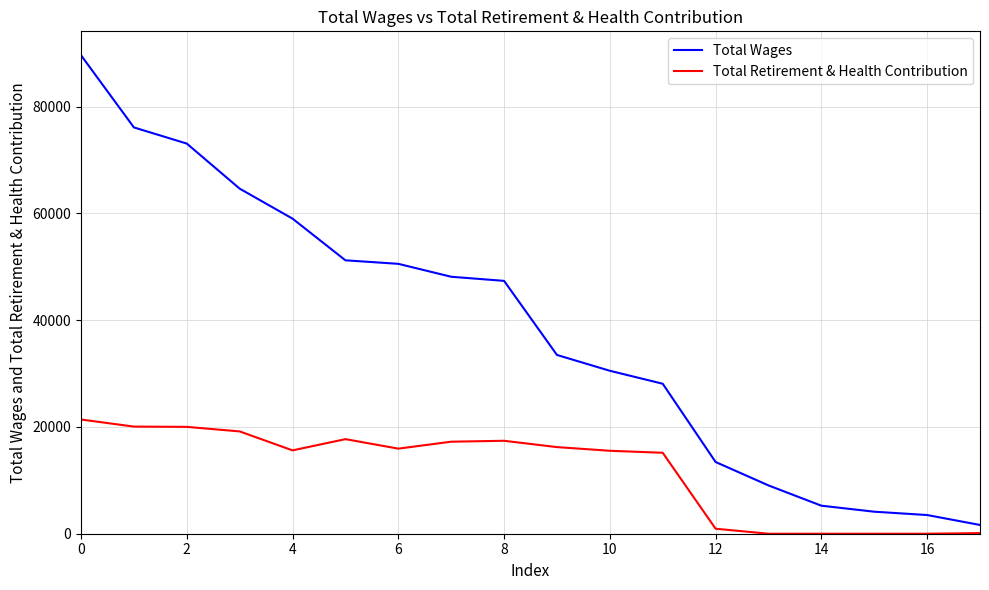

Which series has the largest total across all categories?

Total Wages